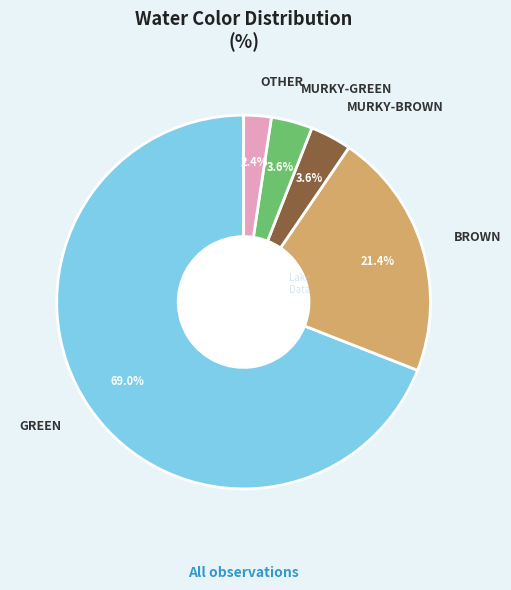

Does any single category account for the majority?

Yes